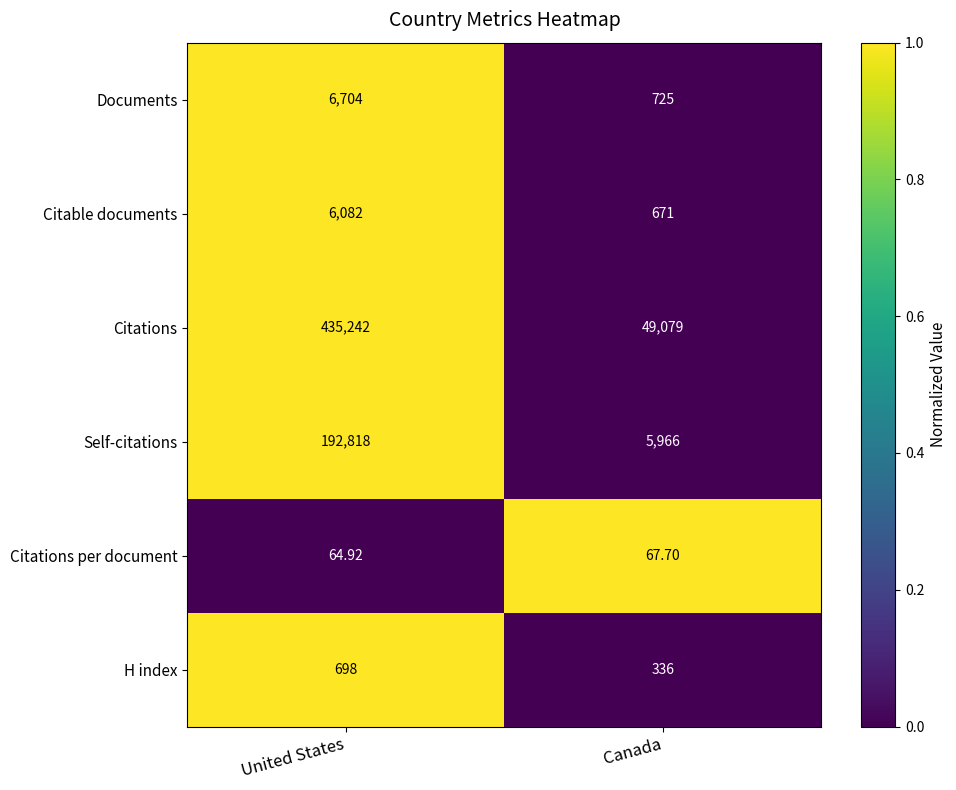

How many series are shown in this chart?

6